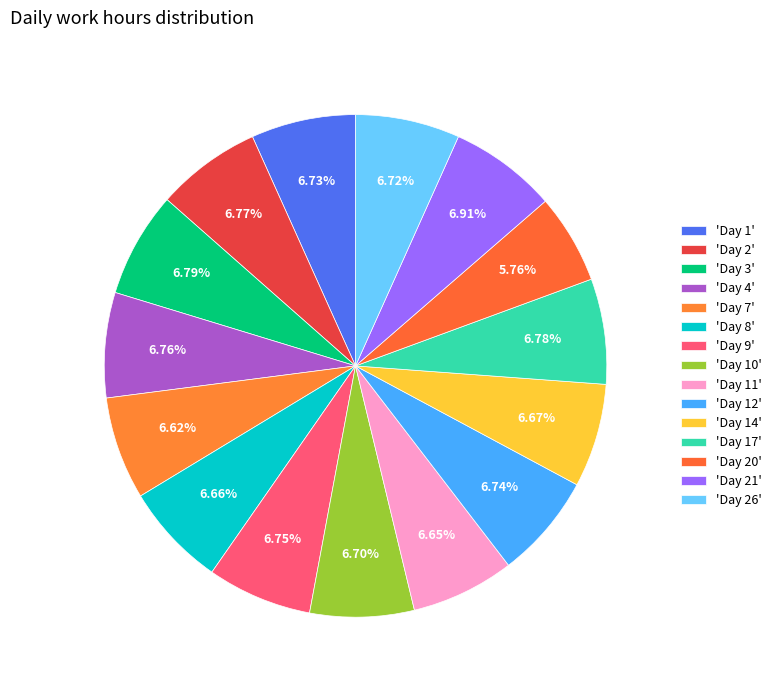

How many segments does this pie chart have?

15